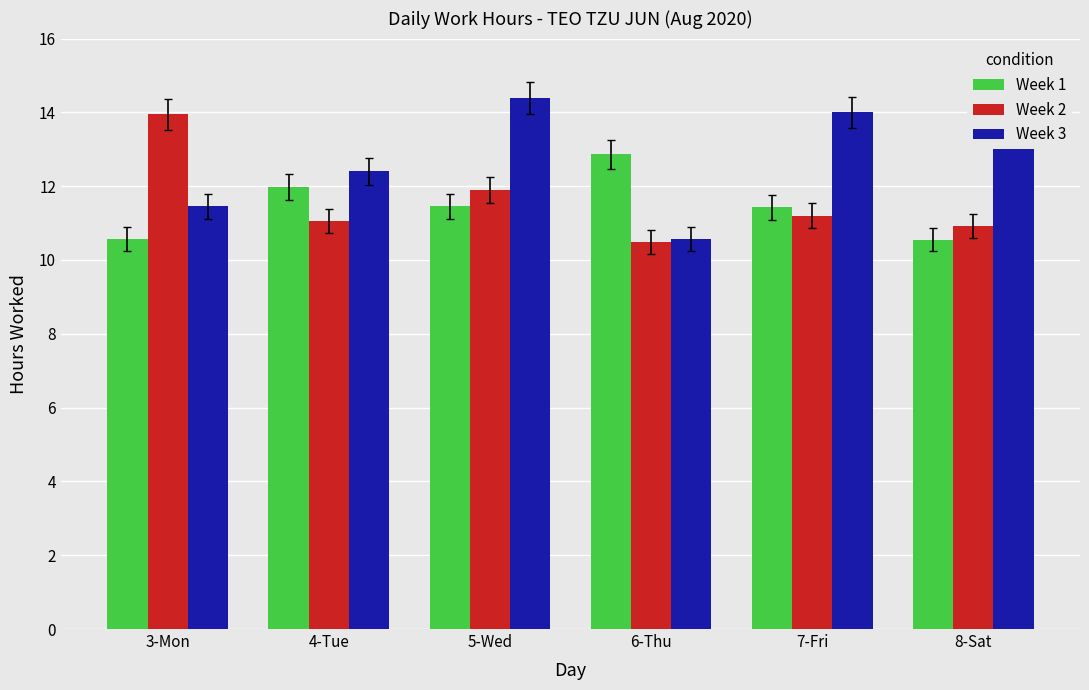

Are the bars horizontal?

No